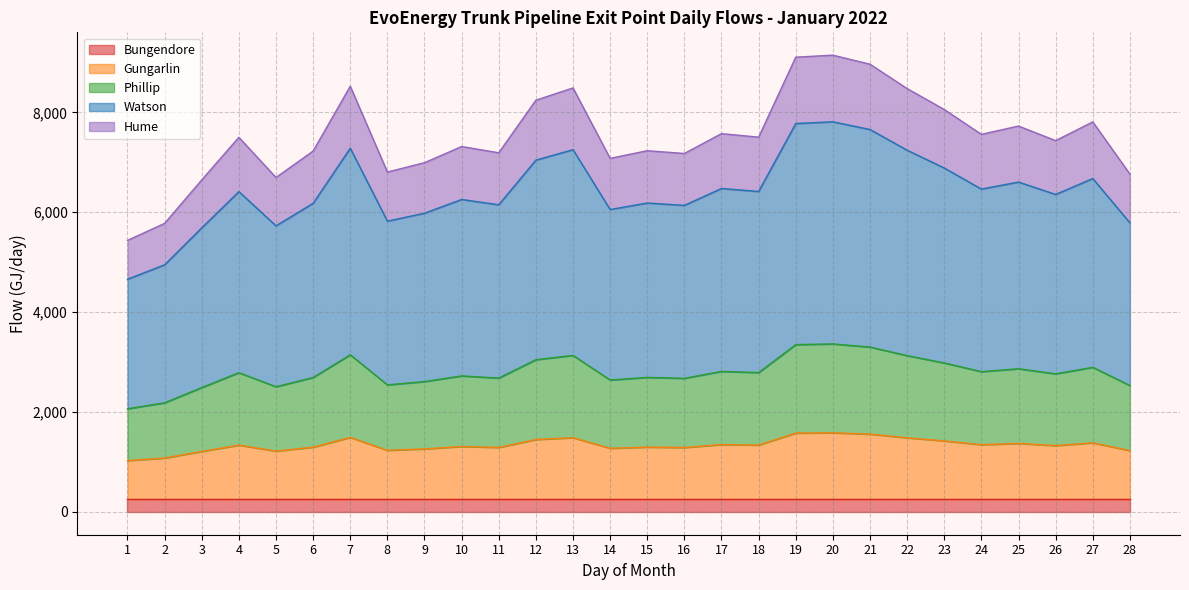

Does the chart display data point markers on the line(s)?

No